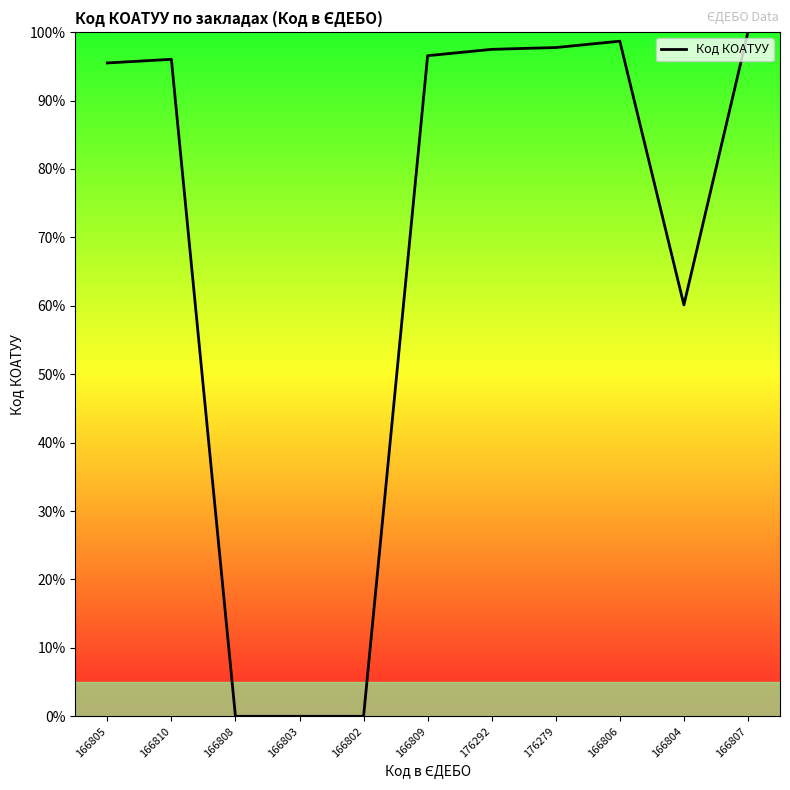

Where does the data first go above 96?

166810